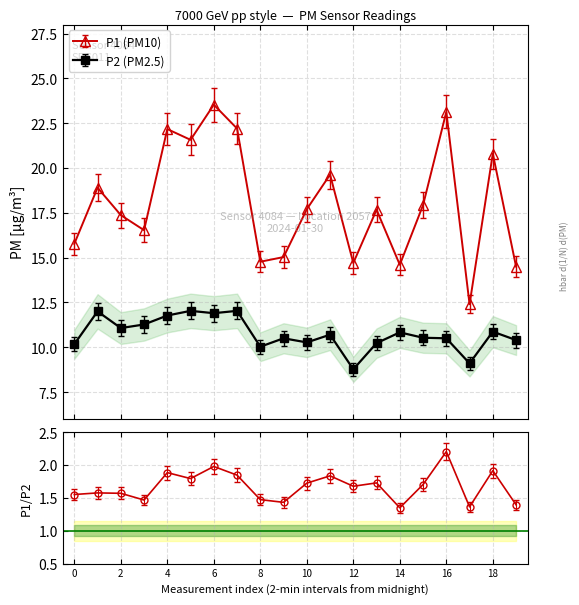

True or false: P1 (PM10) has more than 0 interior local peaks.

True